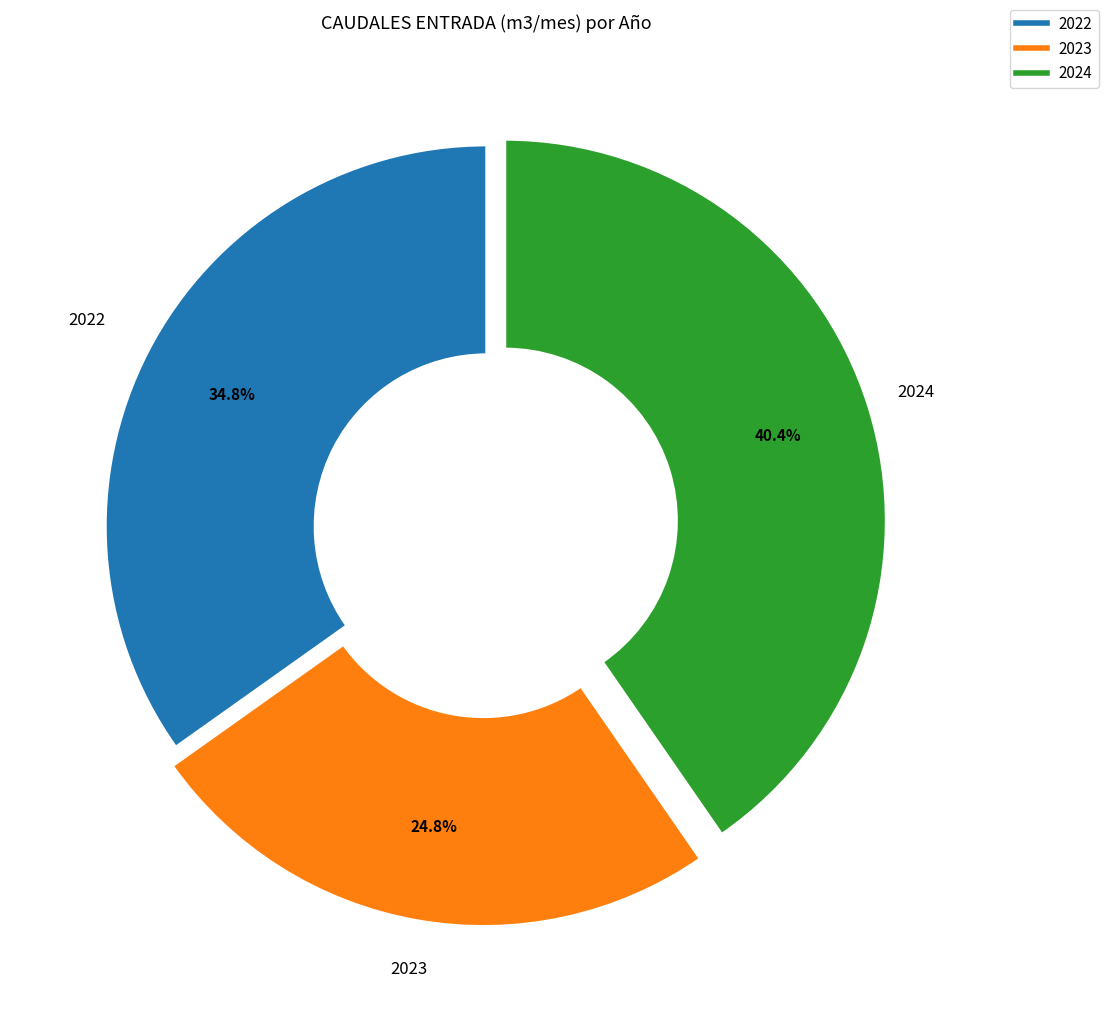

Does any single category account for the majority?

No